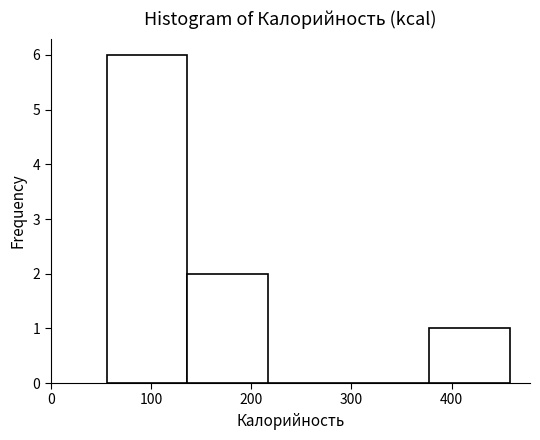

What is the height of the bar covering 140 to 220 on the x-axis? Neither the bar edges nor the heights are printed on the chart, so give them approximately, as read against the axes.

2